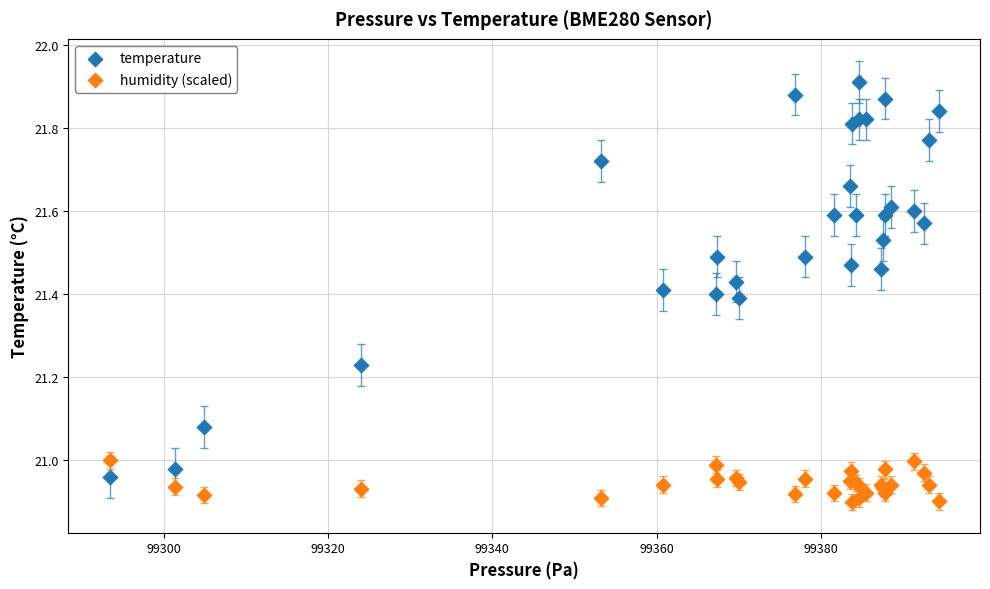

Which series reaches the maximum Y coordinate?

temperature